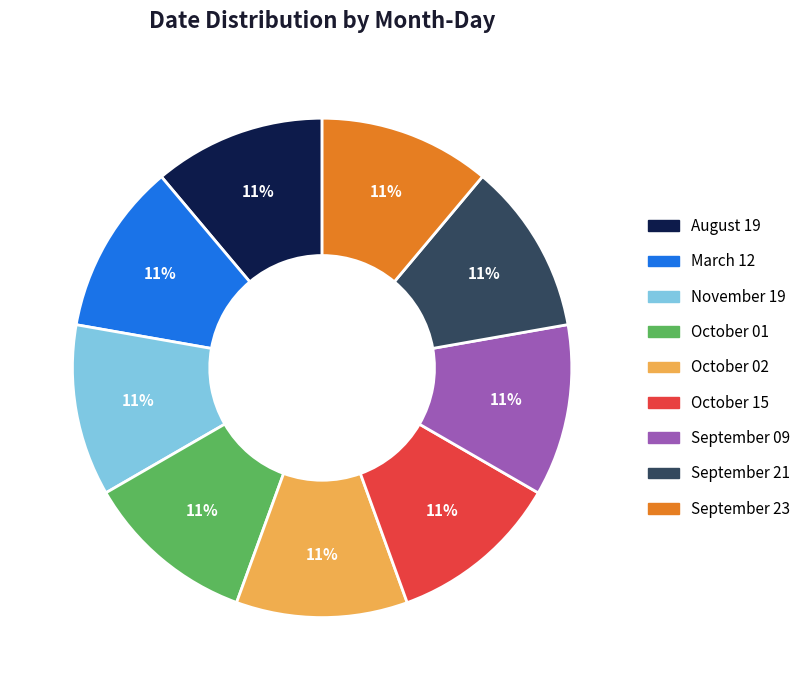

Do October 02 and September 09 together represent more than half of the pie?

No